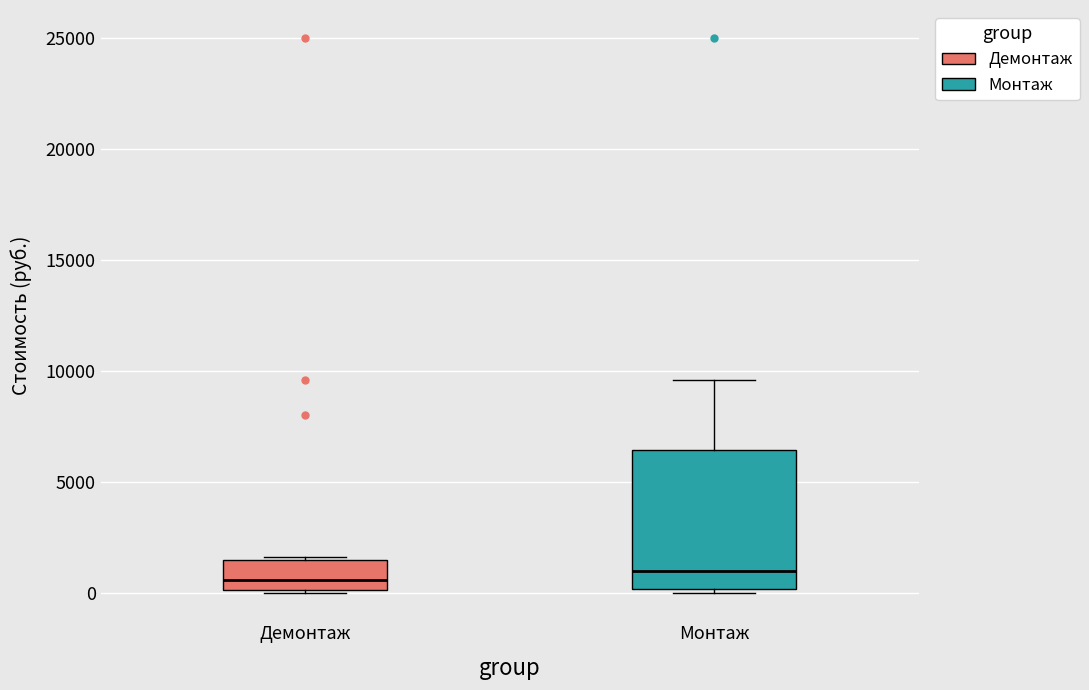

Comparing the boxes themselves (not the whiskers), which one is the tallest?

Монтаж